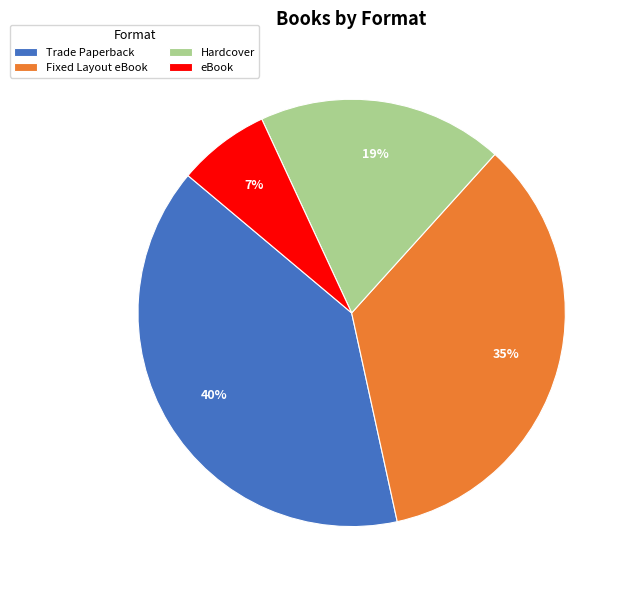

Which category has the biggest portion of the pie?

Trade Paperback